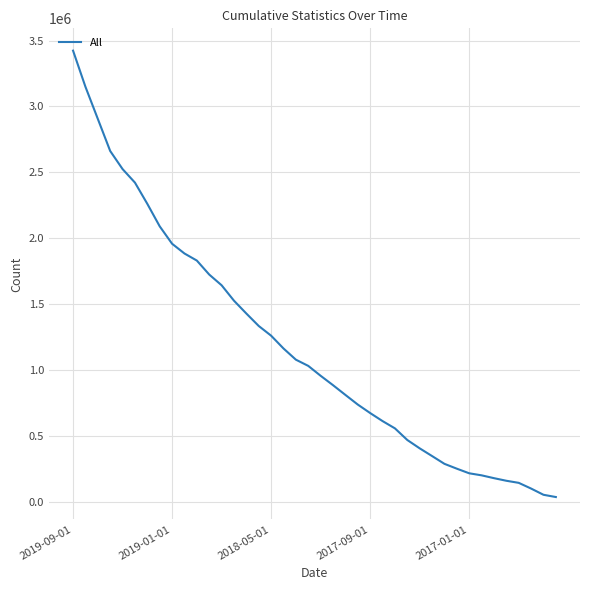

Reading left to right, list all the values displayed in this chart.

3423122	3148970	2905193	2661453	2524091	2421383	2260078	2089522	1957370	1883408	1829636	1723526	1642218	1525040	1427558	1333122	1259492	1162348	1077389	1030255	955100	883783	809890	736700	672244	611340	556064	467738	404428	345884	286800	250017	214995	199494	178053	158328	142491	99103	51891	34749